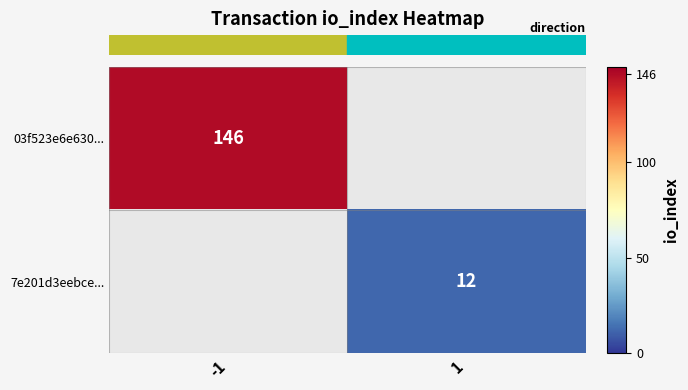

At how many categories does at least one series exceed 66?

1